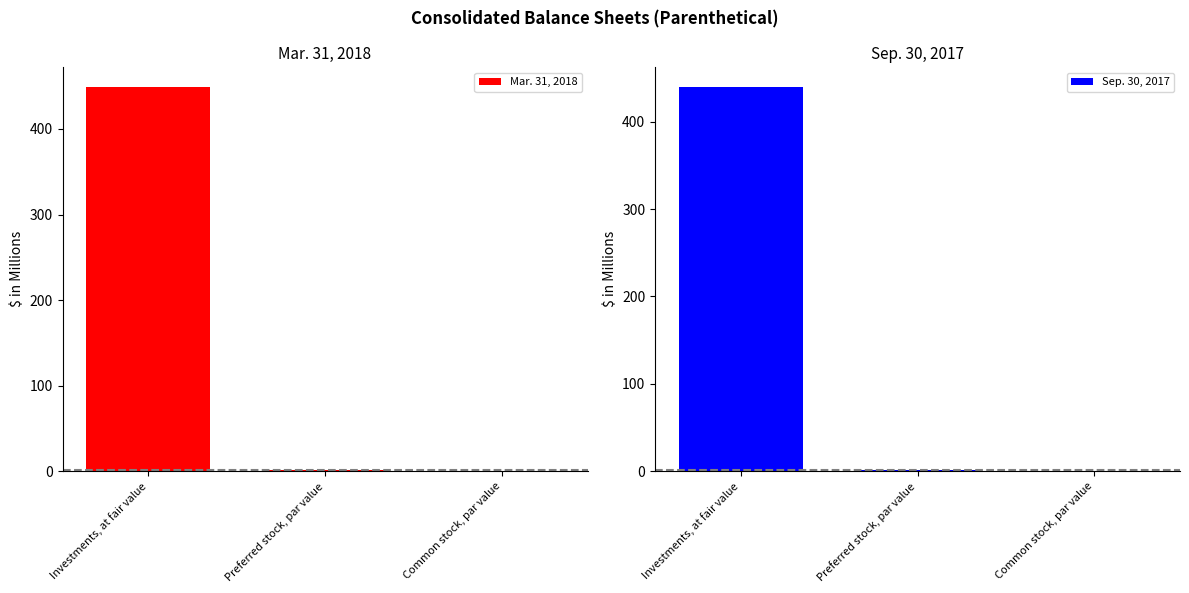

What is the difference between the maximum and minimum values in the Mar. 31, 2018 series?

449.4